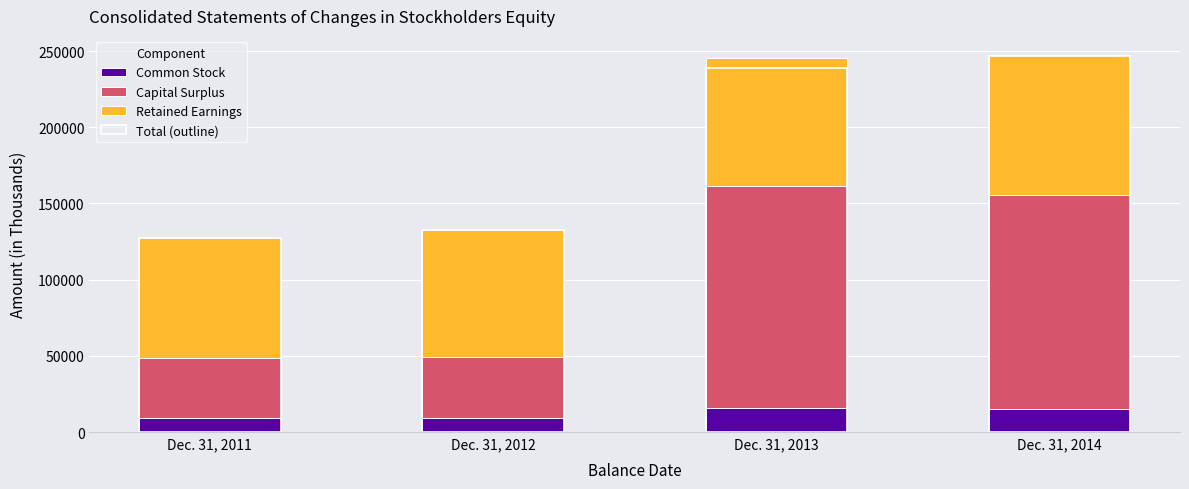

Reading right to left, list all the values displayed in this chart.

Common Stock: Dec. 31, 2014=15097	Dec. 31, 2013=15614	Dec. 31, 2012=8935	Dec. 31, 2011=8935
Capital Surplus: Dec. 31, 2014=140214	Dec. 31, 2013=146109	Dec. 31, 2012=40003	Dec. 31, 2011=39963
Retained Earnings: Dec. 31, 2014=92297	Dec. 31, 2013=84008	Dec. 31, 2012=83798	Dec. 31, 2011=78713
Total (outline): Dec. 31, 2014=246779	Dec. 31, 2013=238792	Dec. 31, 2012=132446	Dec. 31, 2011=127333